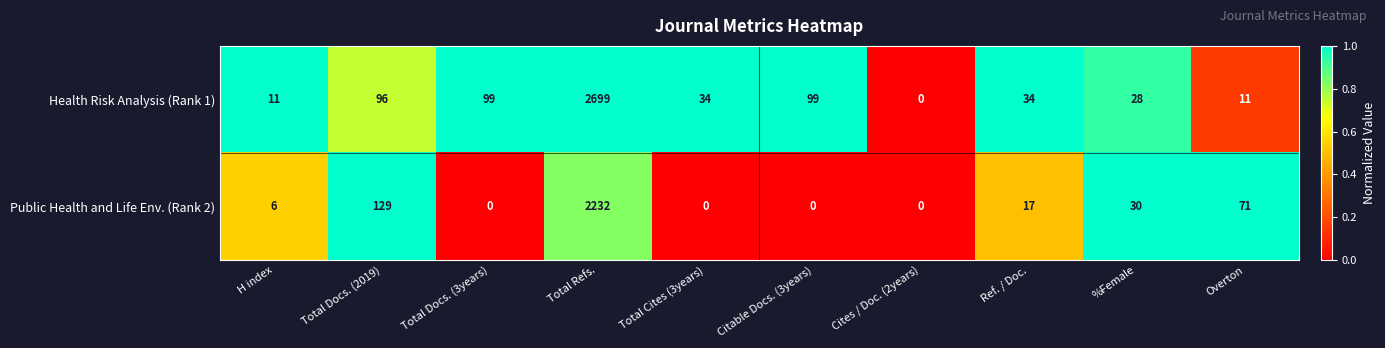

Reading right to left, extract all data points from this chart.

Health Risk Analysis (Rank 1): Overton=11	%Female=28	Ref. / Doc.=34	Cites / Doc. (2years)=0	Citable Docs. (3years)=99	Total Cites (3years)=34	Total Refs.=2699	Total Docs. (3years)=99	Total Docs. (2019)=96	H index=11
Public Health and Life Env. (Rank 2): Overton=71	%Female=30	Ref. / Doc.=17	Cites / Doc. (2years)=0	Citable Docs. (3years)=0	Total Cites (3years)=0	Total Refs.=2232	Total Docs. (3years)=0	Total Docs. (2019)=129	H index=6